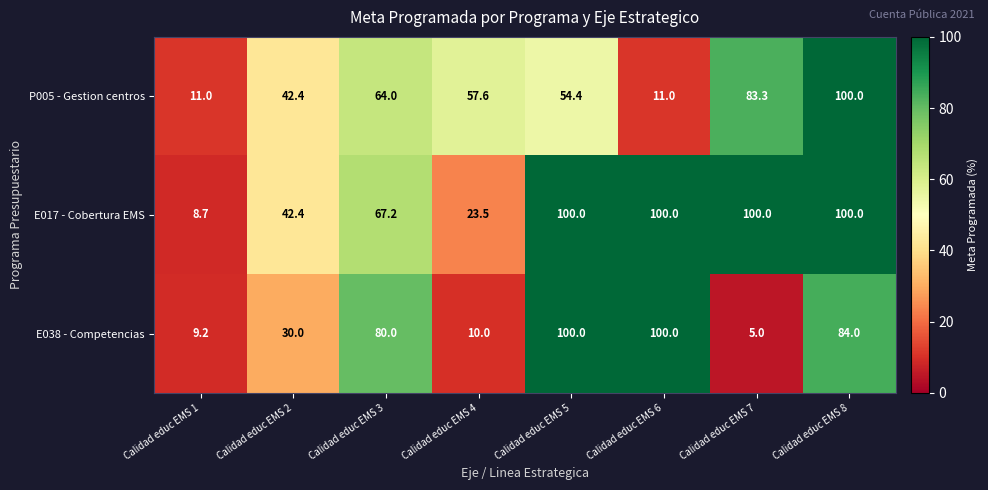

How many series are shown in this chart?

3